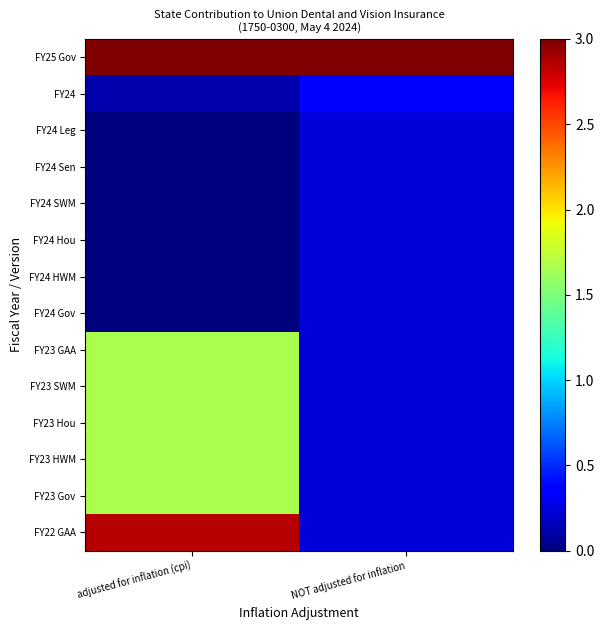

Which has a higher value, adjusted for inflation (cpi) or NOT adjusted for inflation?

adjusted for inflation (cpi)